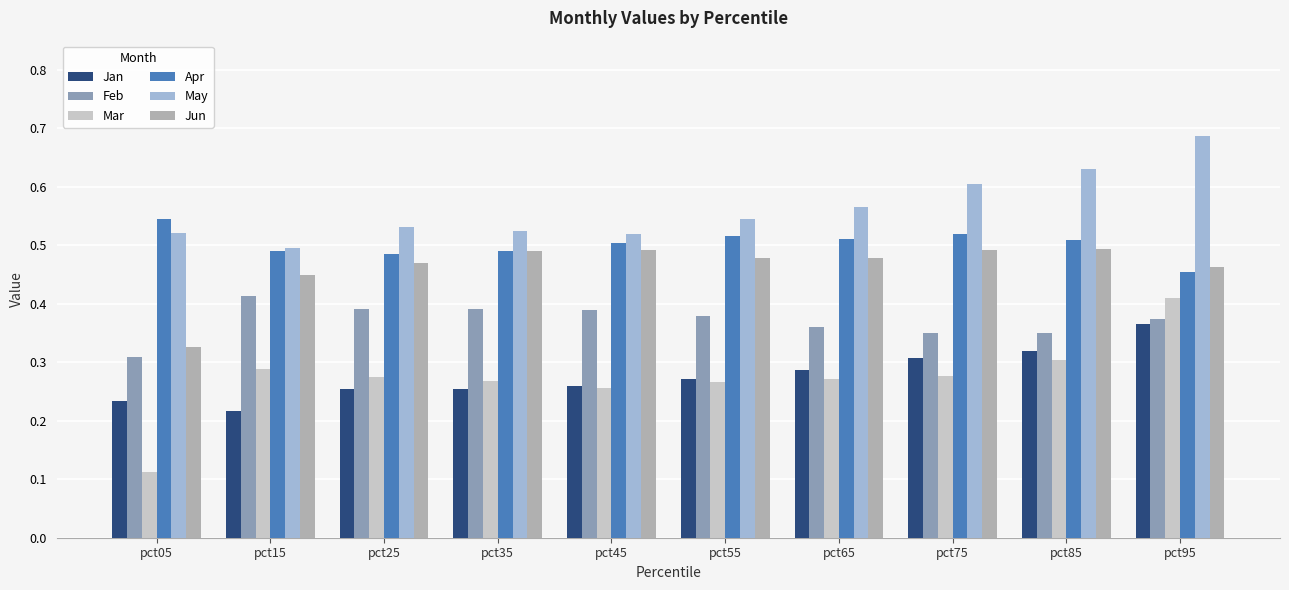

At which label is Jun closest to 0?

pct05